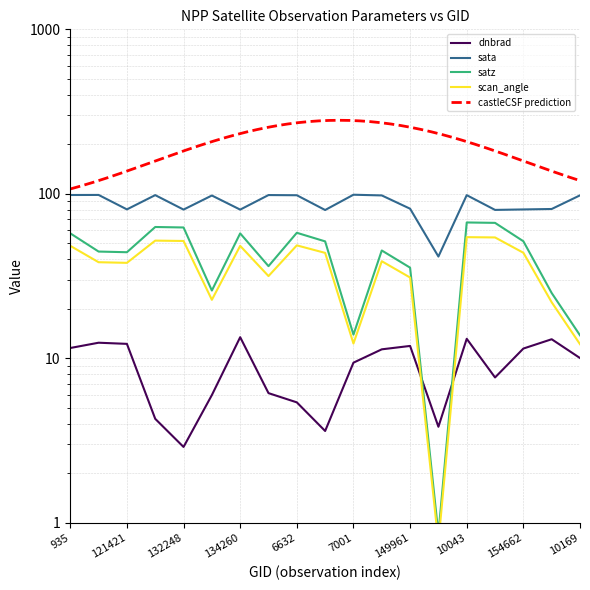

What is the maximum value for dnbrad?

13.4